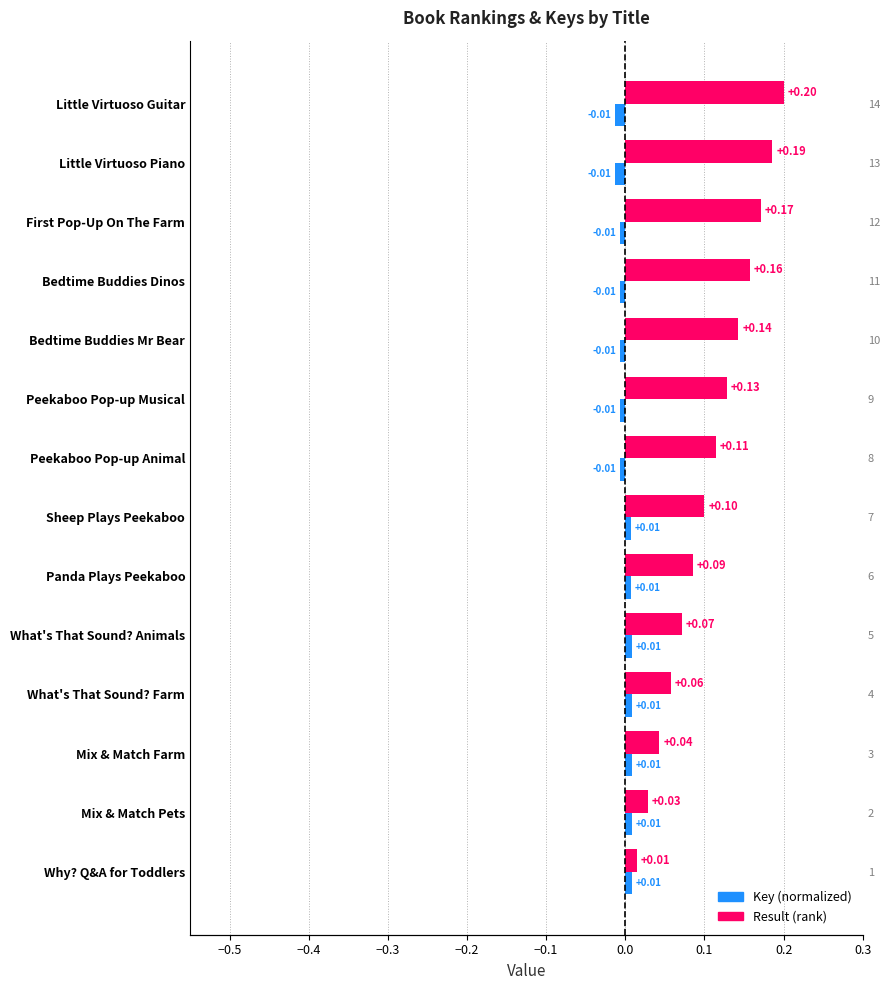

What is the average value of the Result series?

0.1